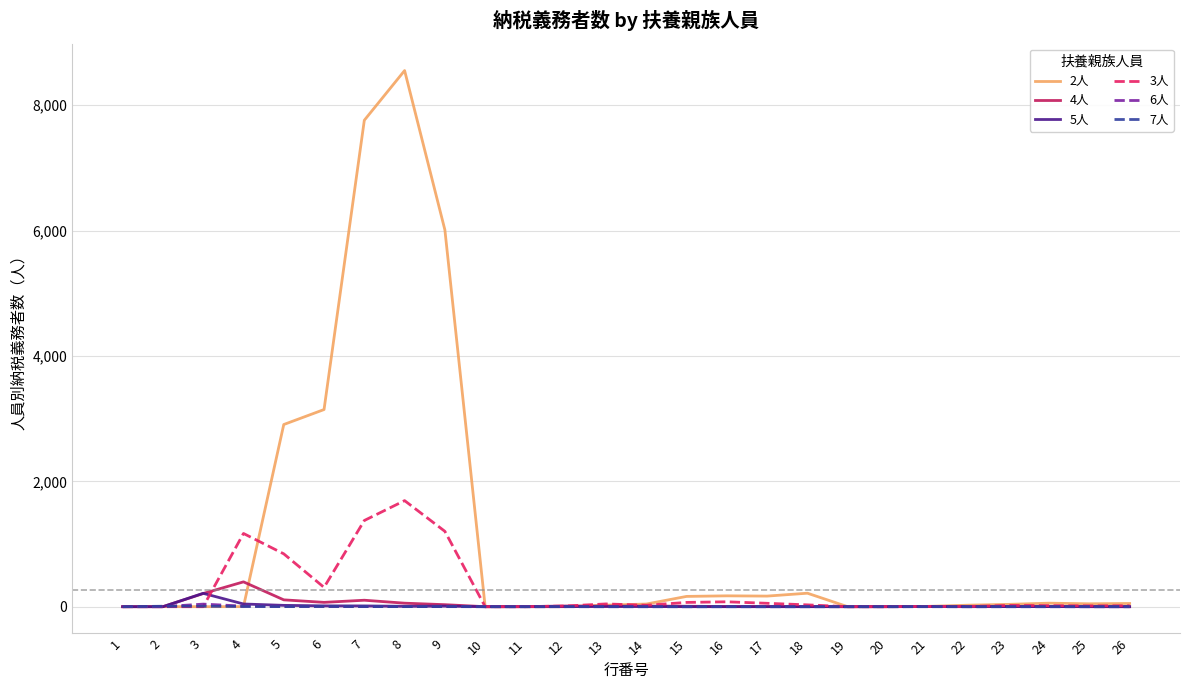

True or false: 2人 has more than 0 points higher than both neighbors.

True